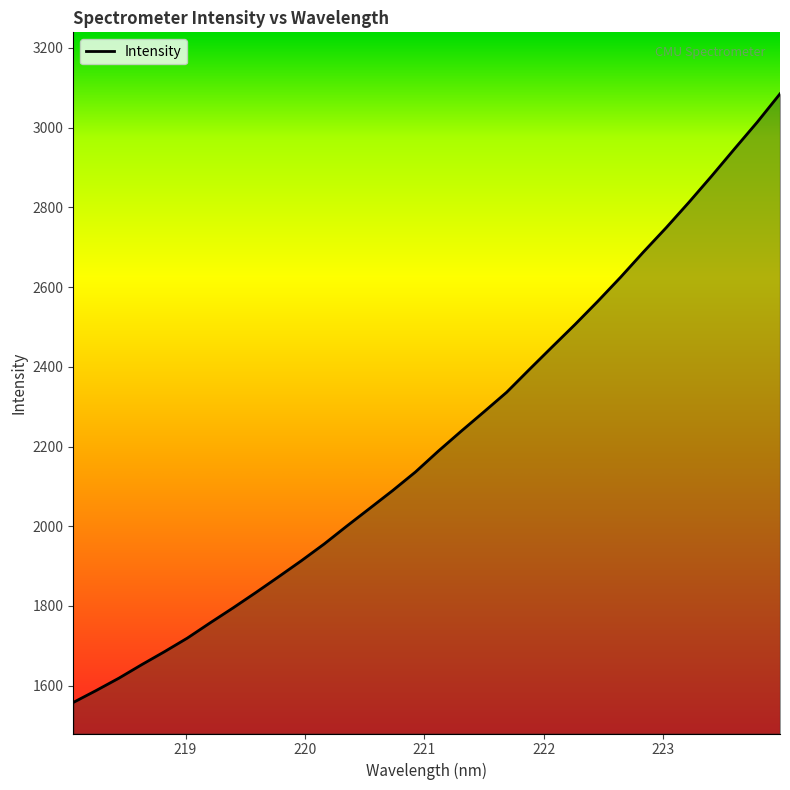

What is the difference between the maximum and minimum values?

1526.7